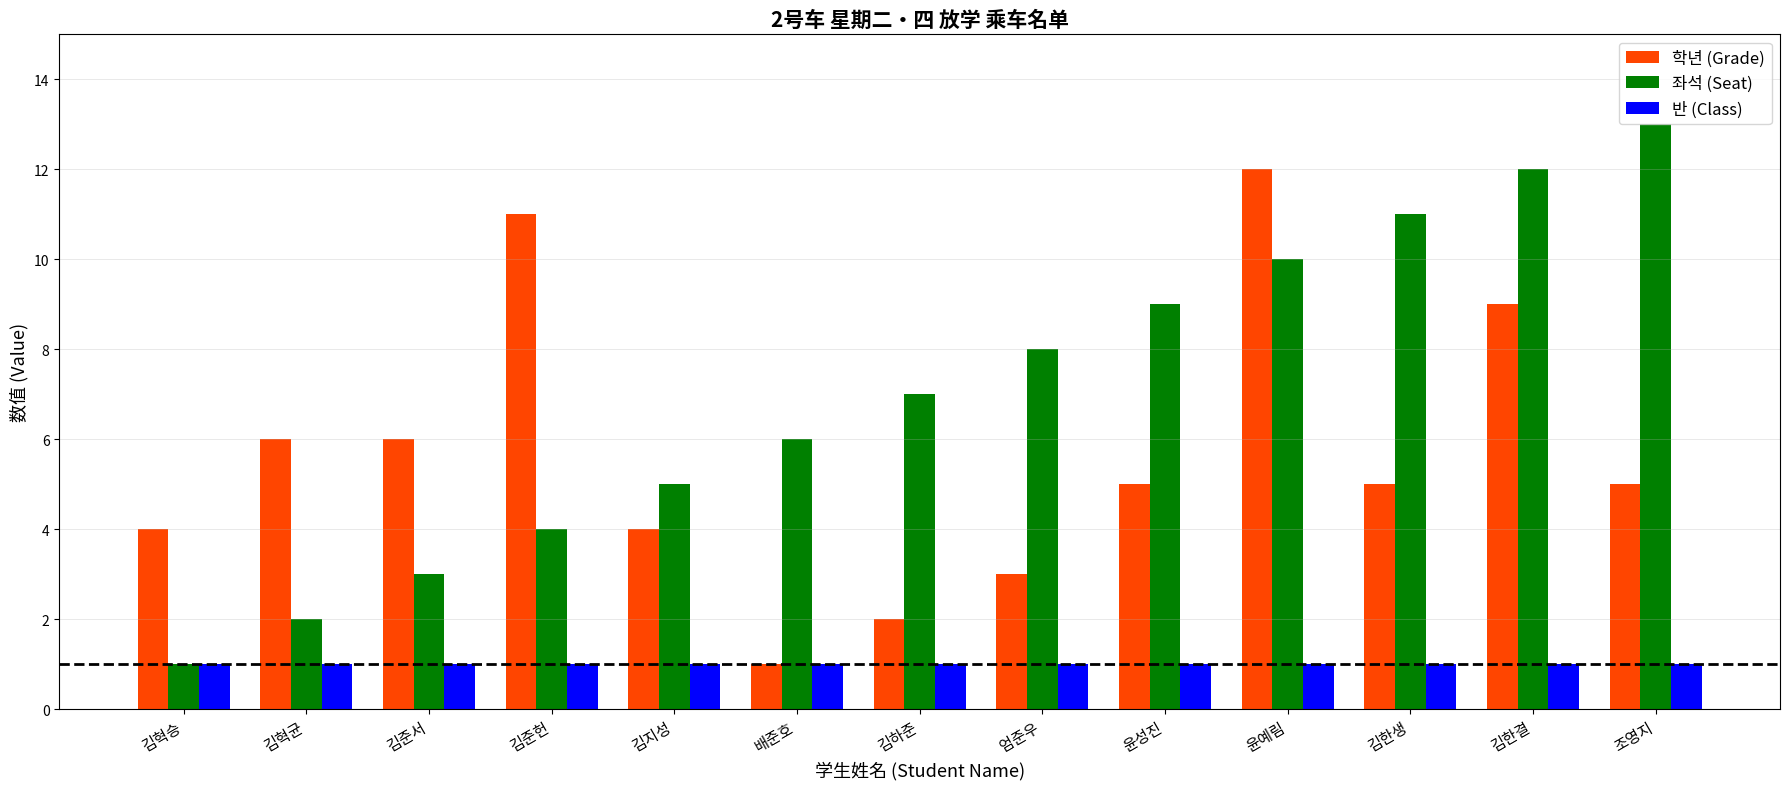

True or false: 좌석 (Seat) has a value of 10 at 윤예림.

True